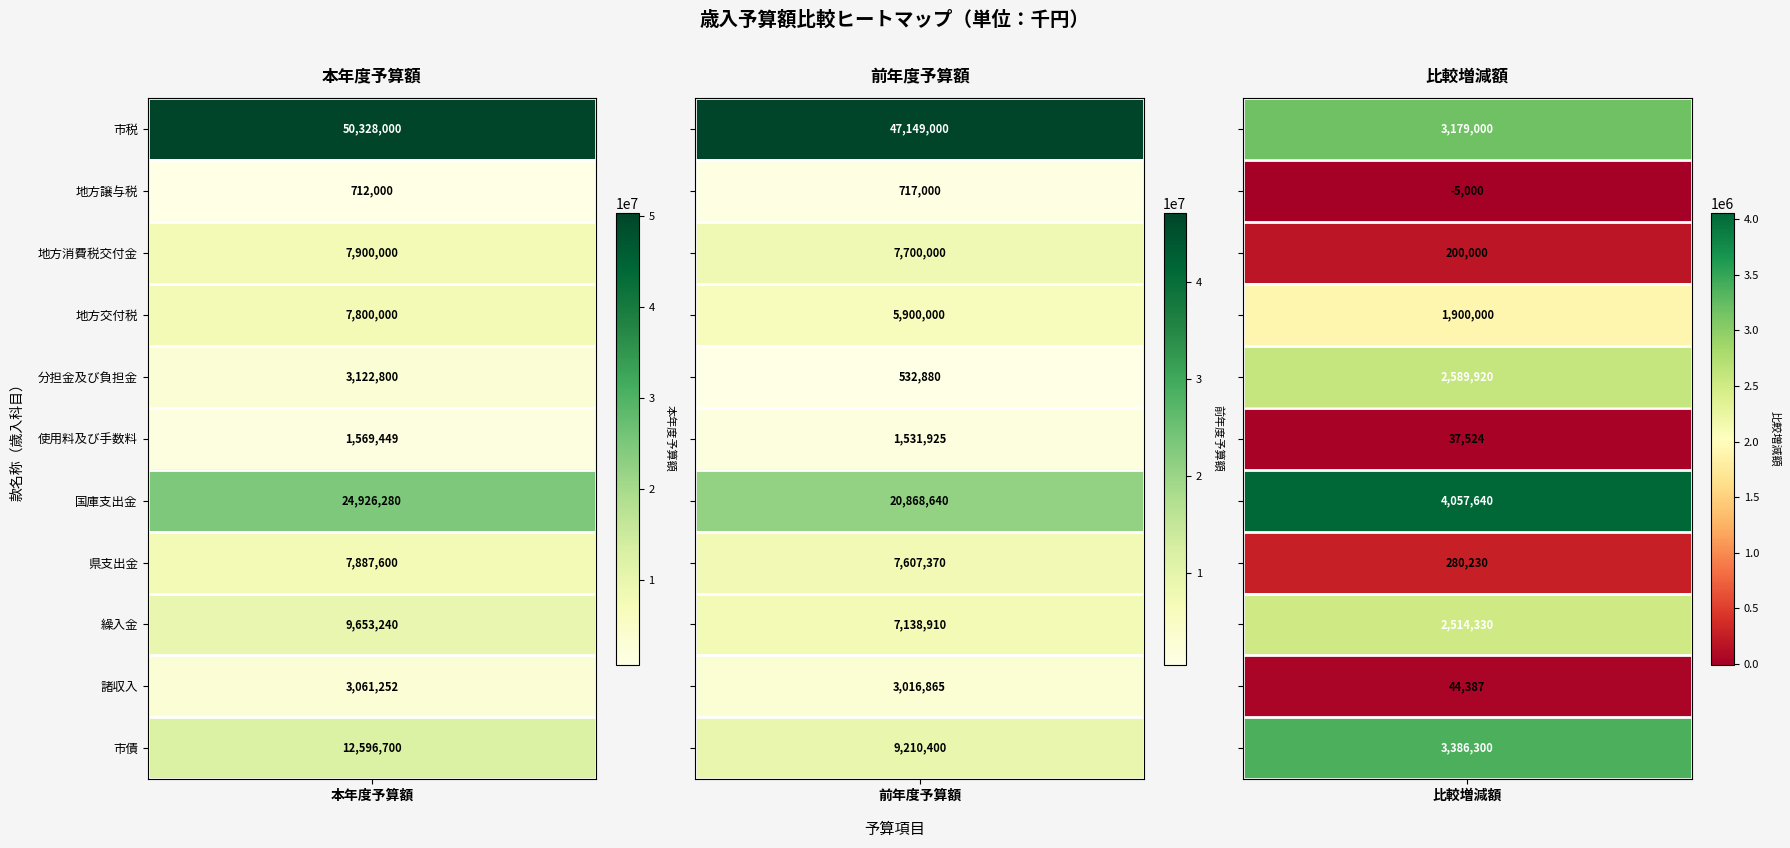

At how many categories does at least one series exceed 28424363?

2